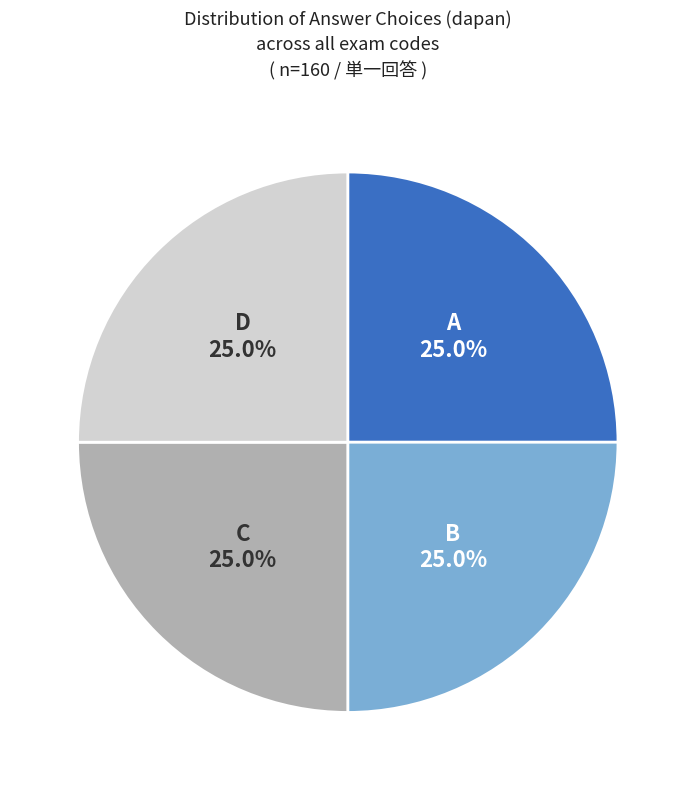

What is the ratio of the value at A to the value at D?

1.0